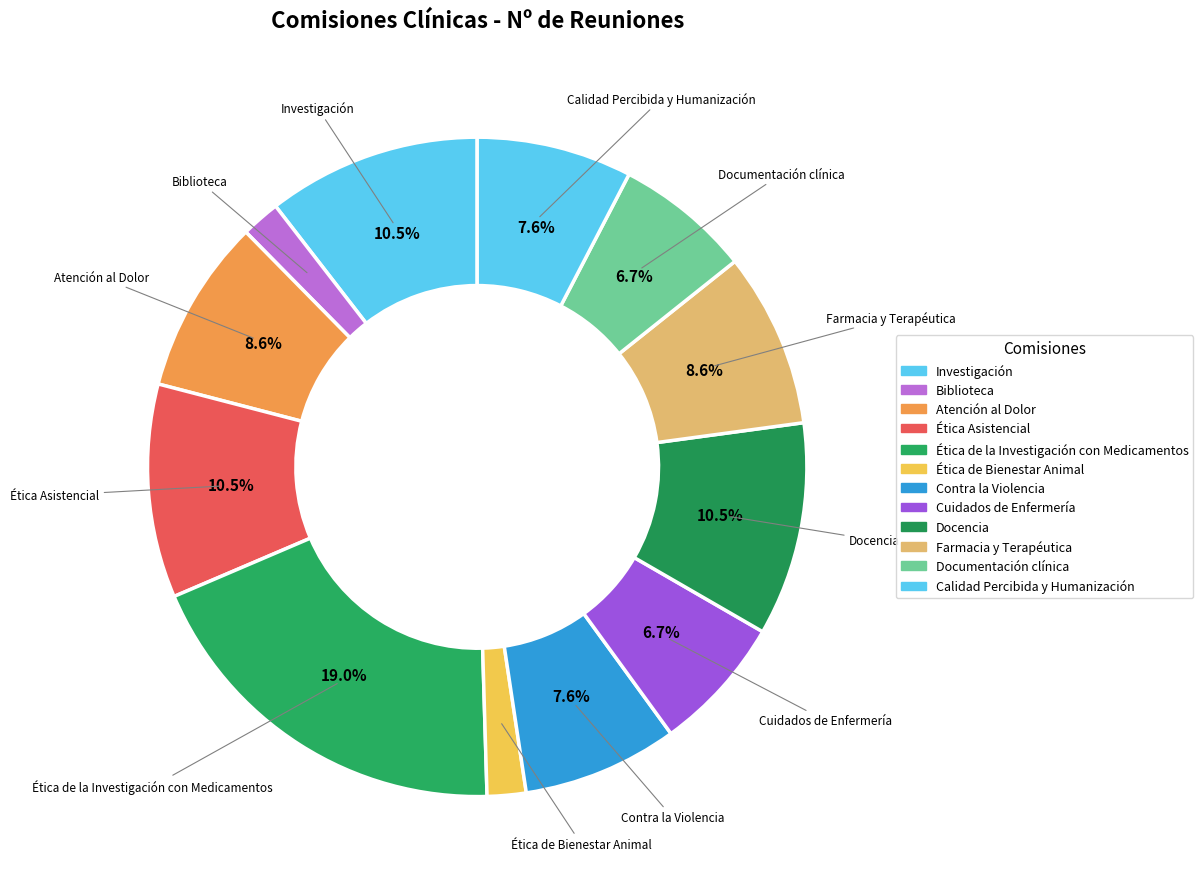

To the nearest percent, what is the difference between the Investigación and Cuidados de Enfermería slice percentages?

4%